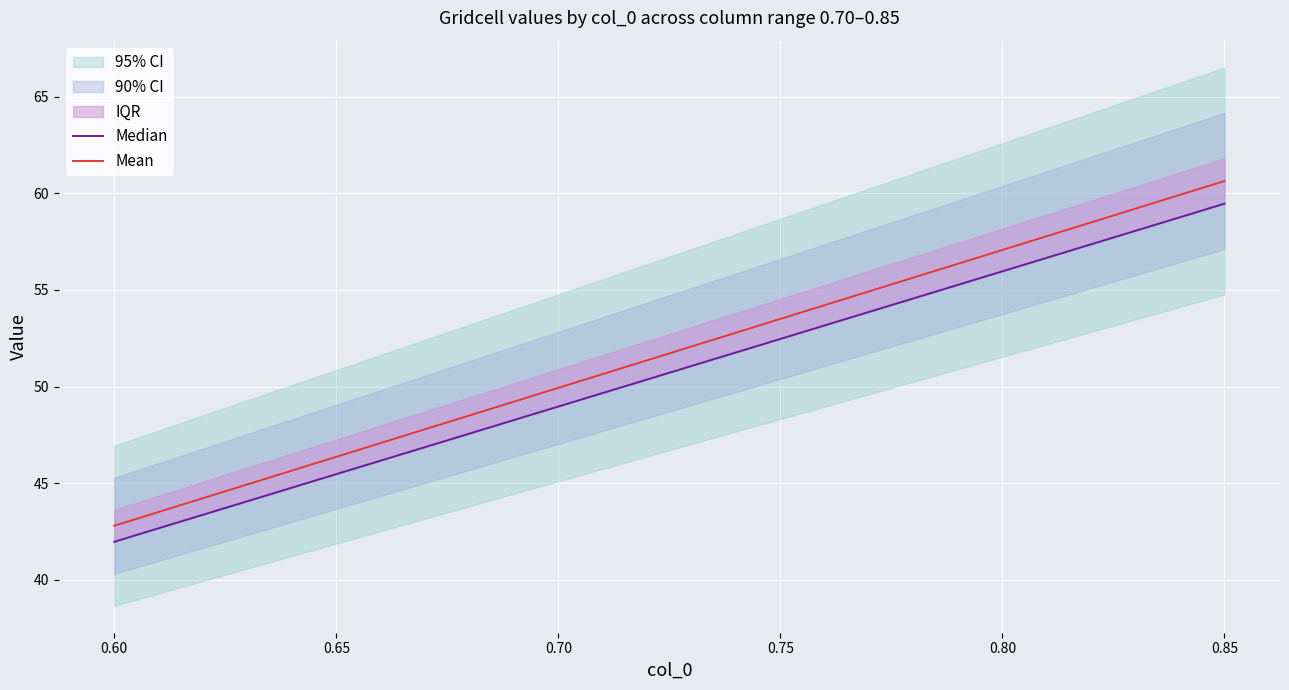

What is the difference between the second highest and minimum values in the Median series?

16.8